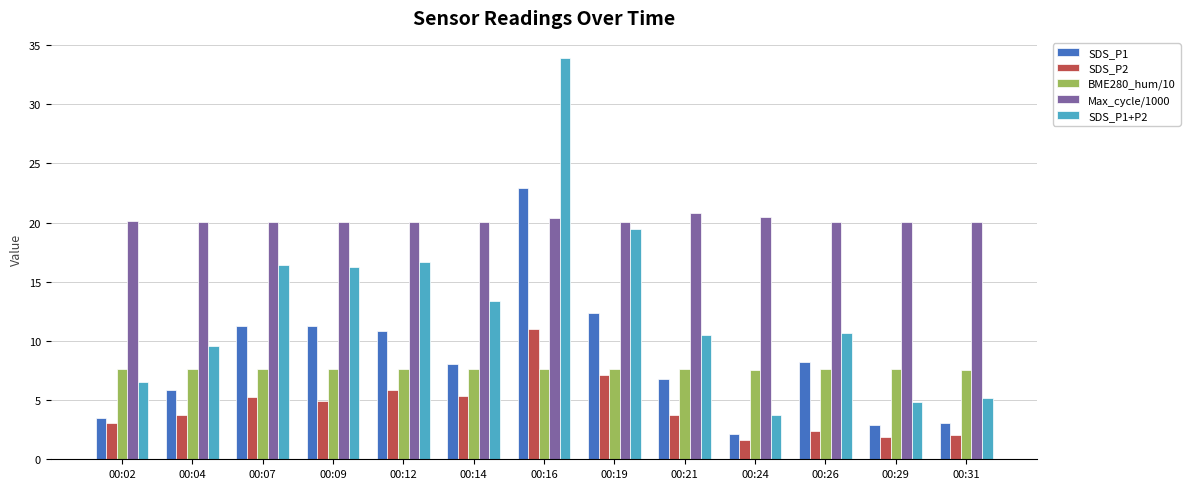

Rank the series by their maximum value, from highest to lowest.

SDS_P1+P2, SDS_P1, Max_cycle/1000, SDS_P2, BME280_hum/10